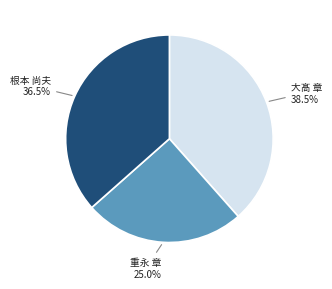

Does any single category account for the majority?

No